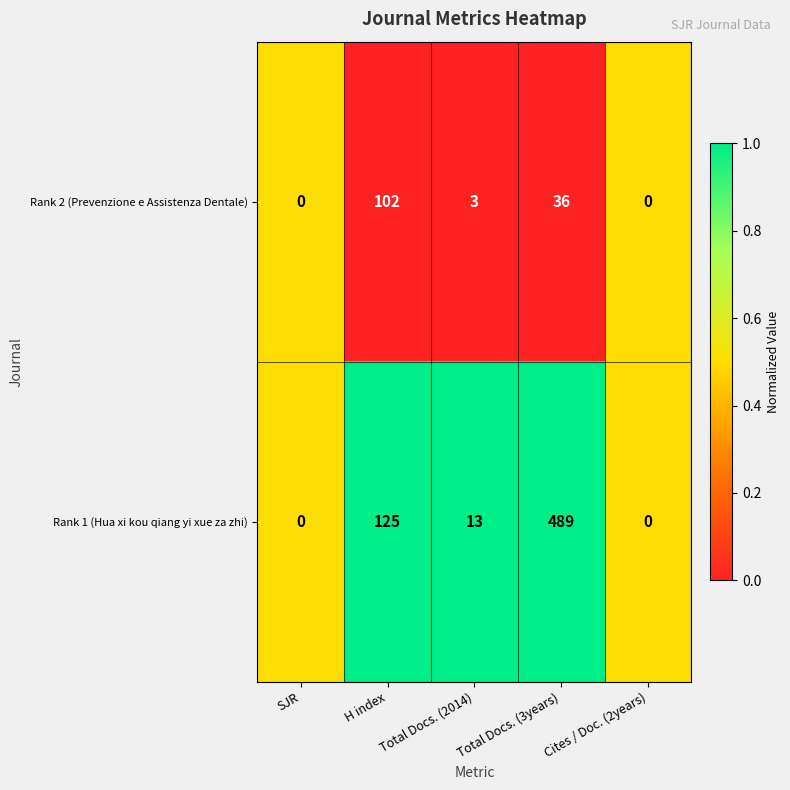

Between Total Docs. (2014) and Total Docs. (3years), which series saw the biggest shift?

Rank 1 (Hua xi kou qiang yi xue za zhi)